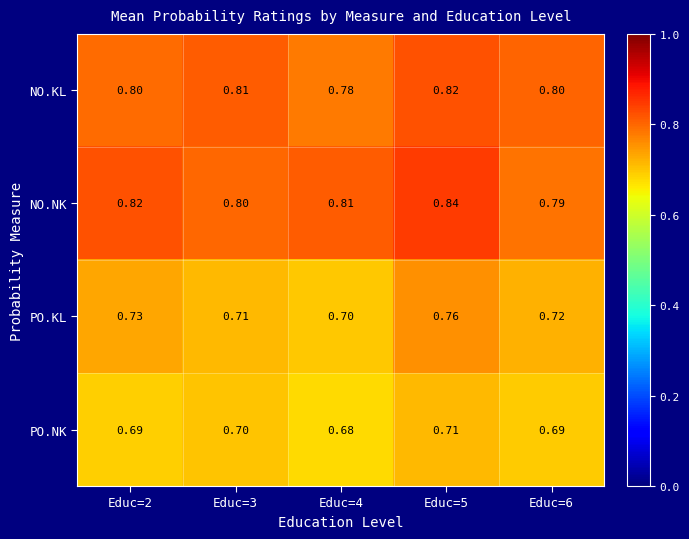

Which series has the widest spread of values?

PO.KL